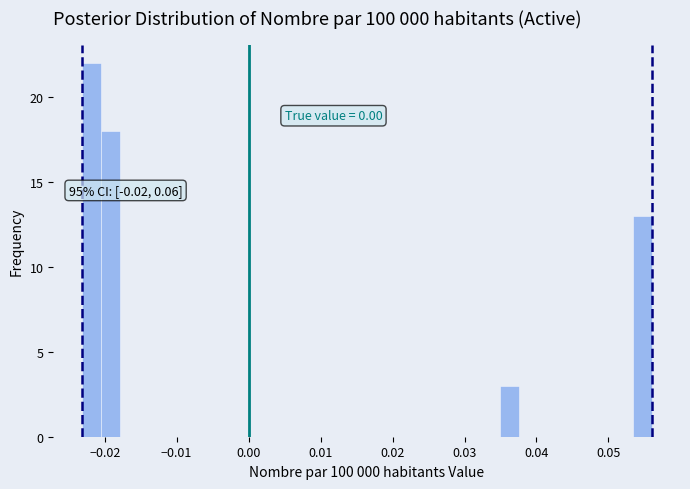

Read against the x-axis, roughly where is the centre of the tallest bar?

-0.022